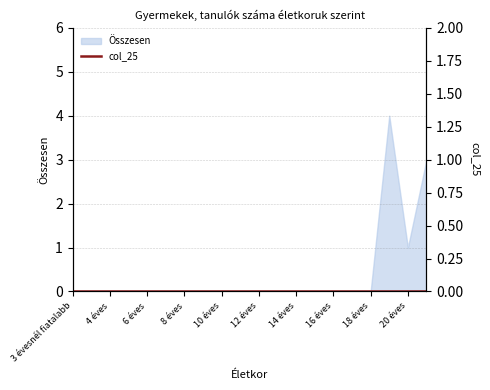

What position from the left is 13 éves?

12